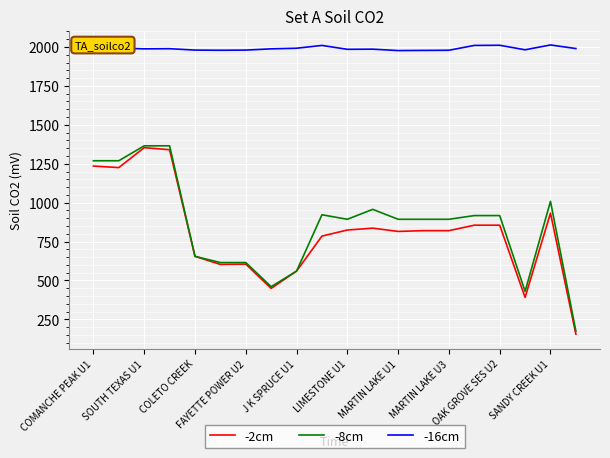

What is the smallest value displayed?

155.0